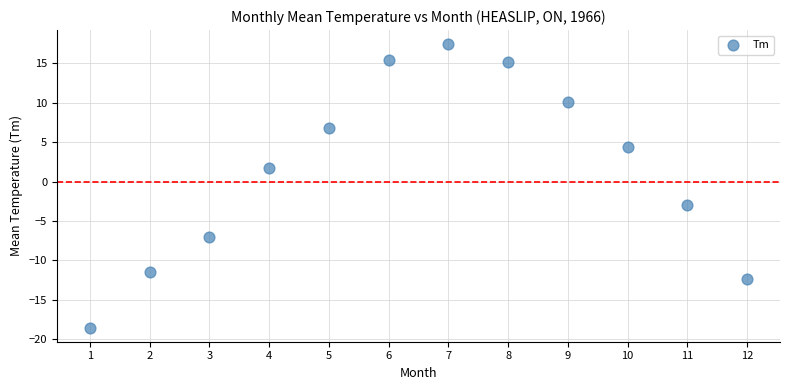

What Y value in the scatter plot is closest to 0?

1.7